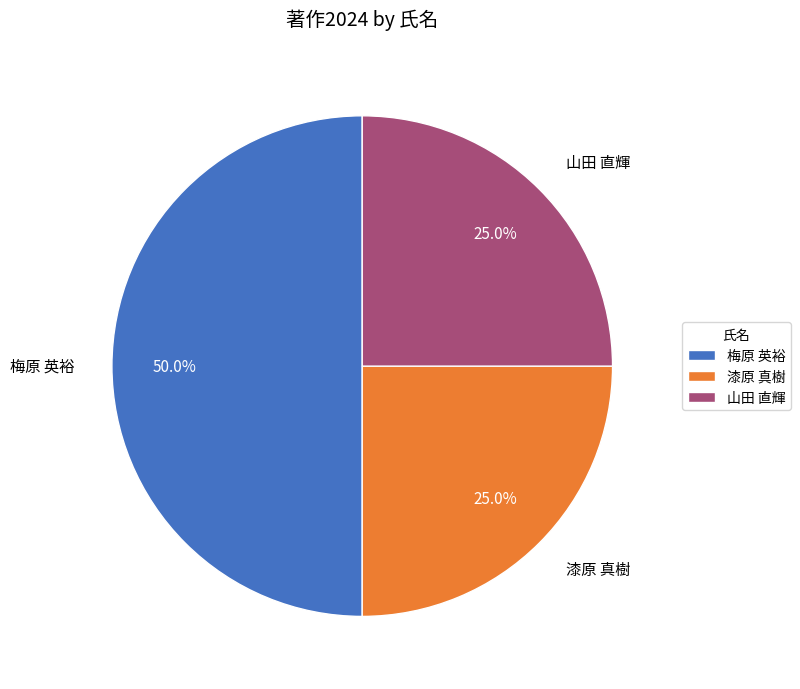

How much of the chart is everything except 山田 直輝?

75.0%